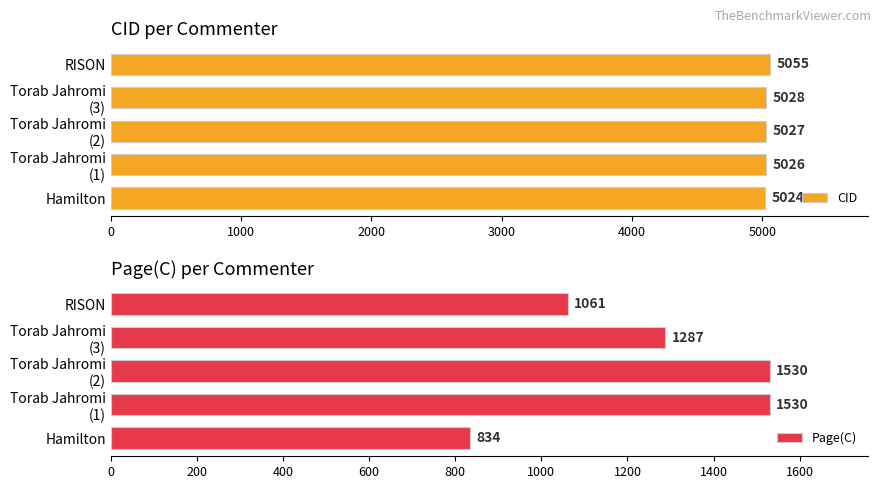

What is the minimum value for CID?

5024